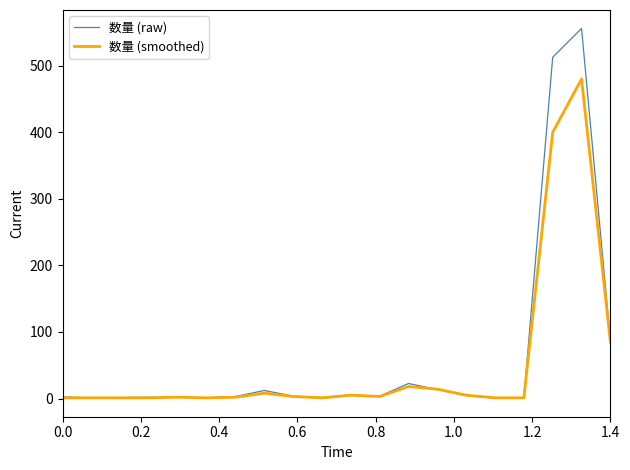

Does the chart display data point markers on the line(s)?

No